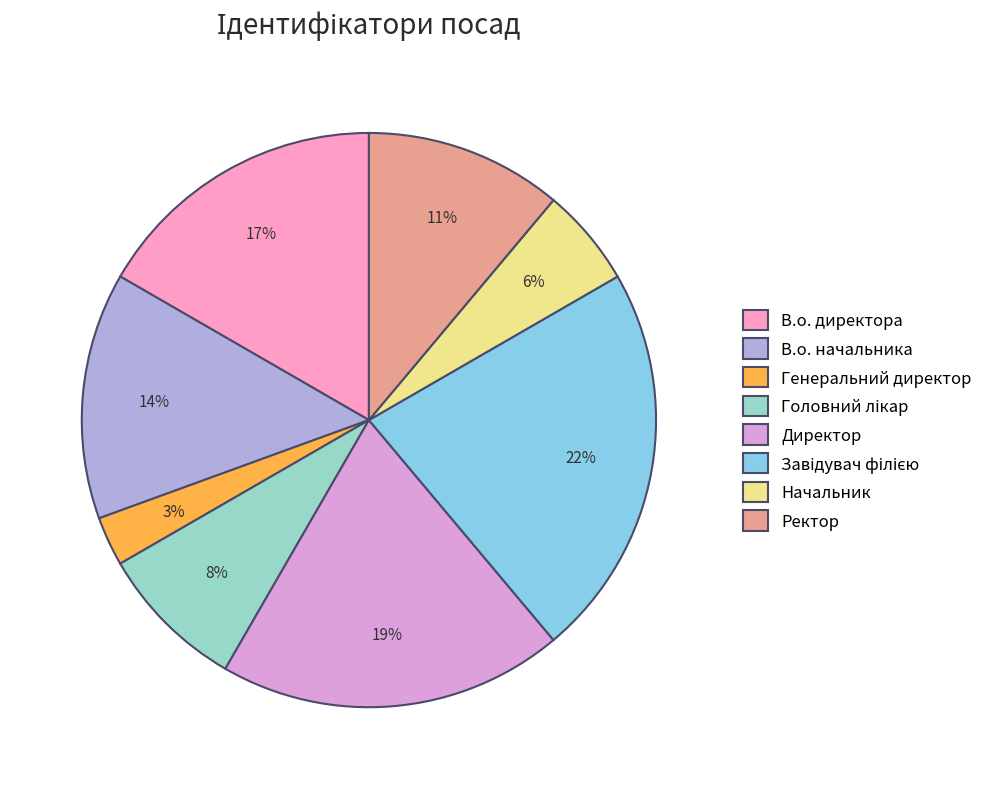

Does any single category account for the majority?

No